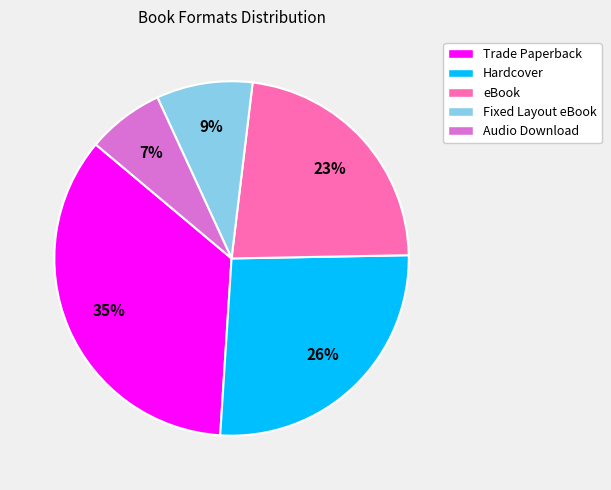

To the nearest percent, what is the combined percentage of Trade Paperback and Hardcover?

61%